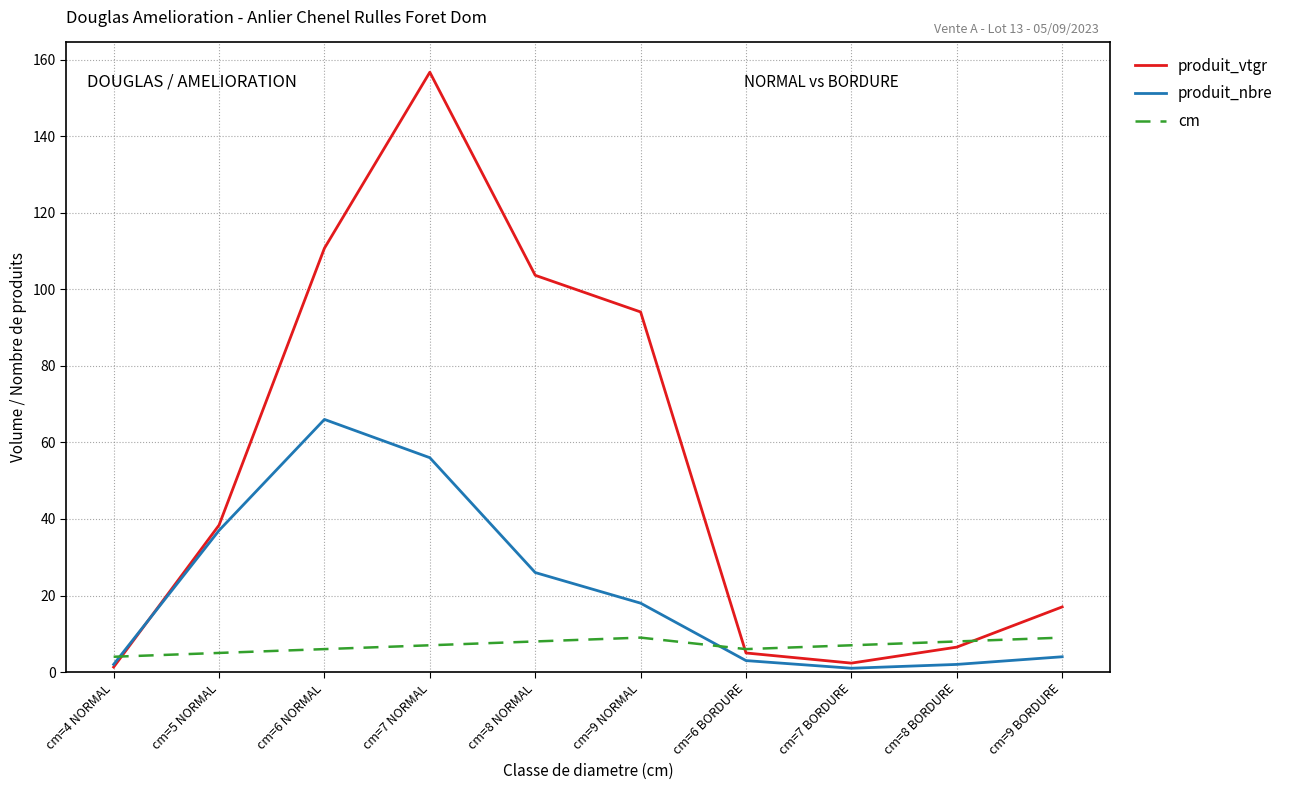

How many cm values are between 6 and 8?

6